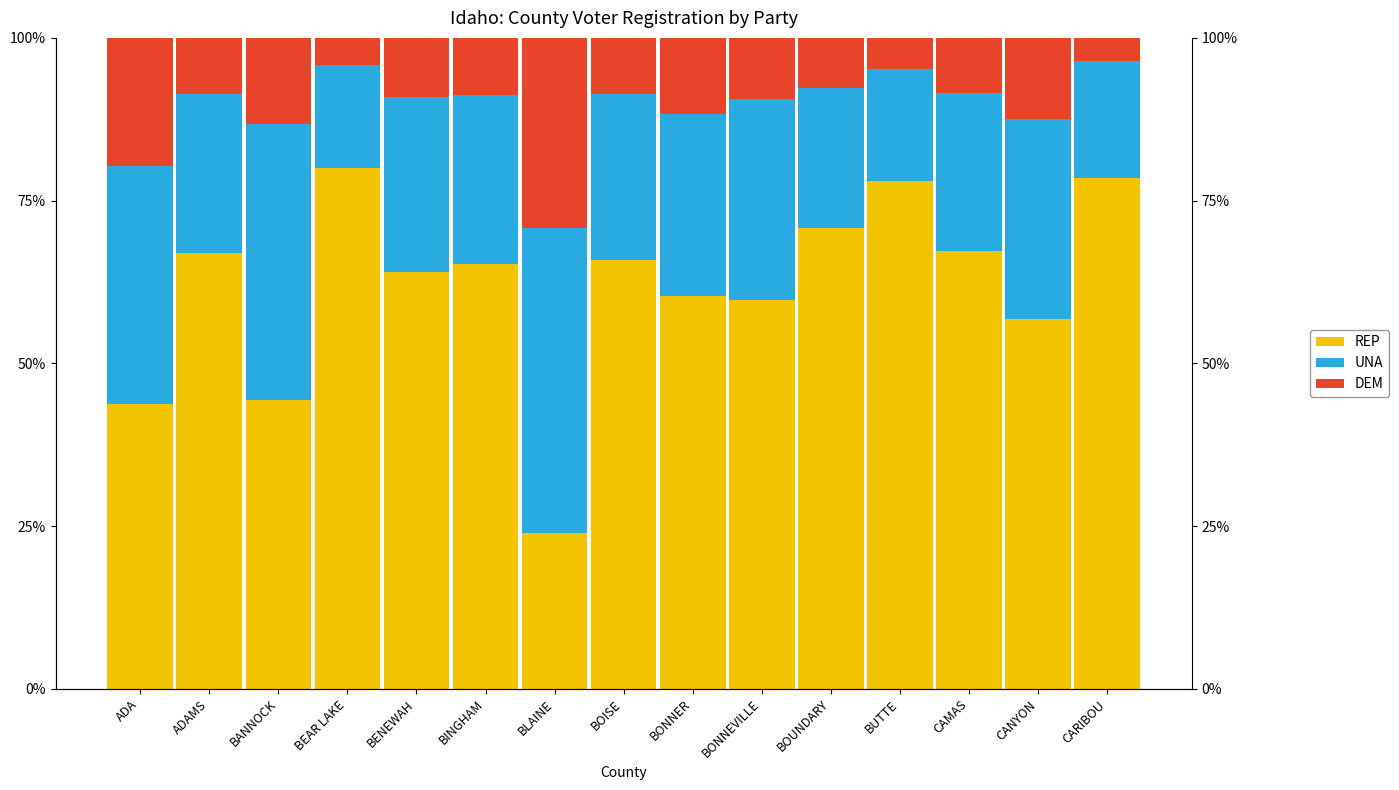

What is the approximate value of DEM at BLAINE?

0.3